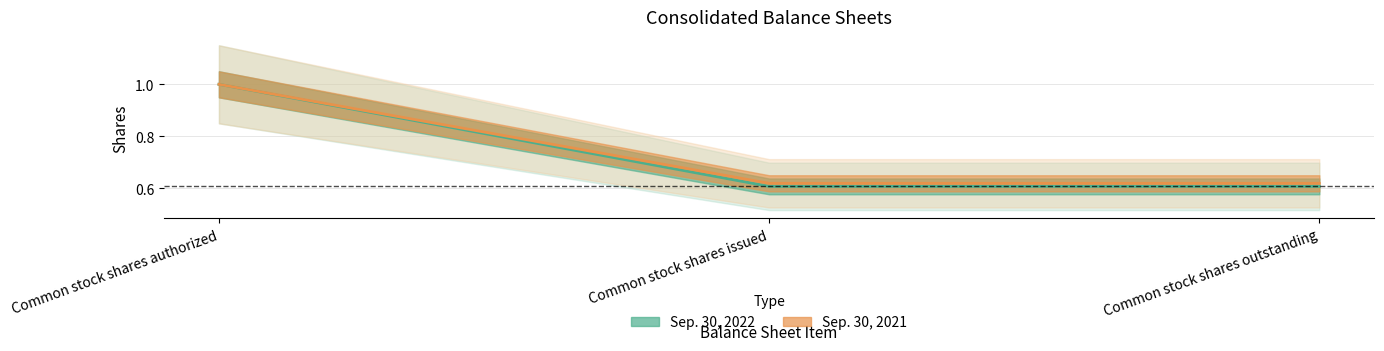

At which category is the sum across all series the highest?

Common stock shares authorized